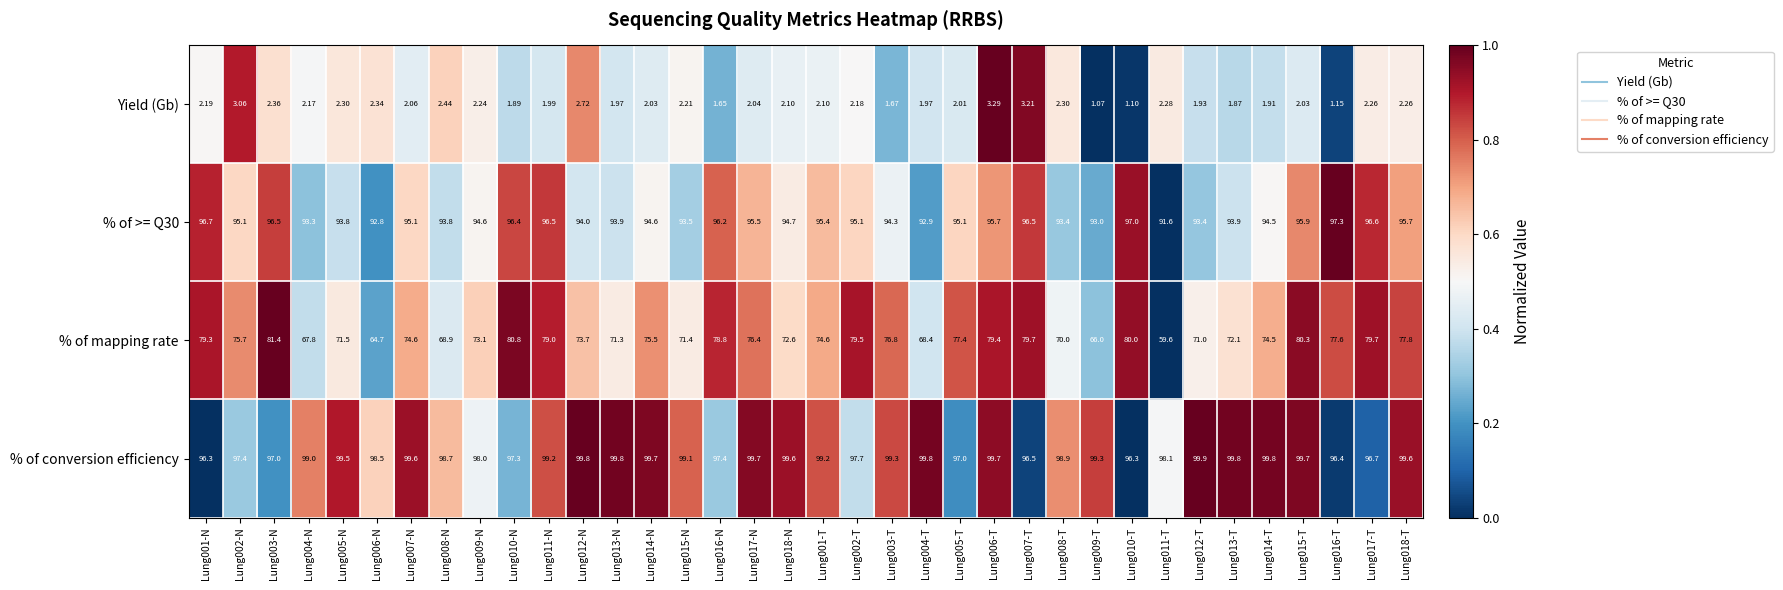

Between Lung010-T and Lung011-T, which series saw the biggest shift?

% of mapping rate